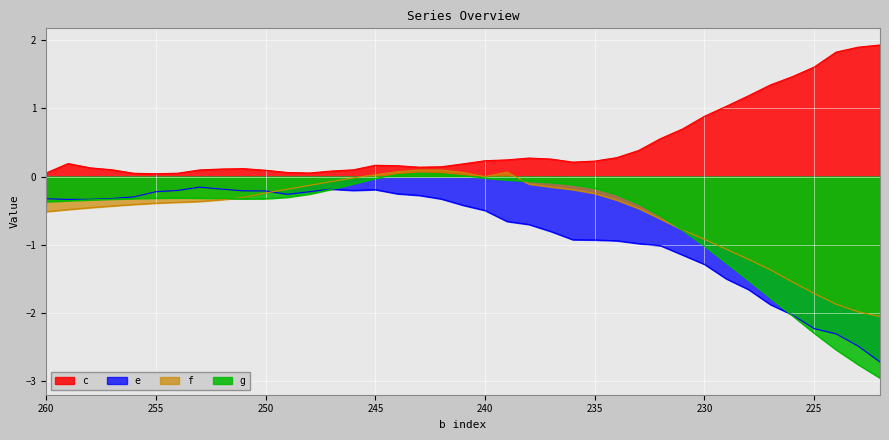

Rank the series by their maximum value, from highest to lowest.

c, f, g, e